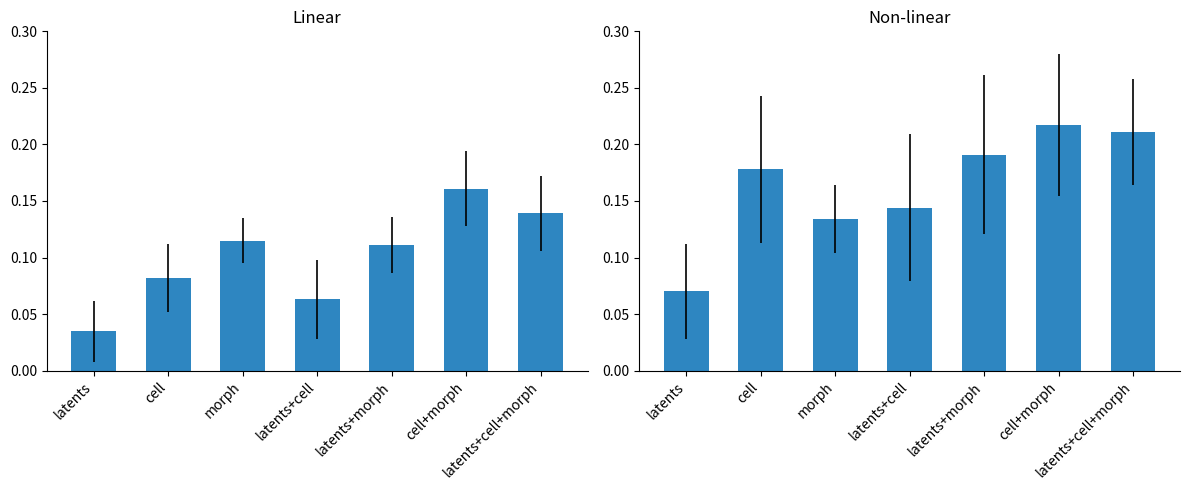

At morph, list the series in order from smallest to largest.

Linear, Non-linear